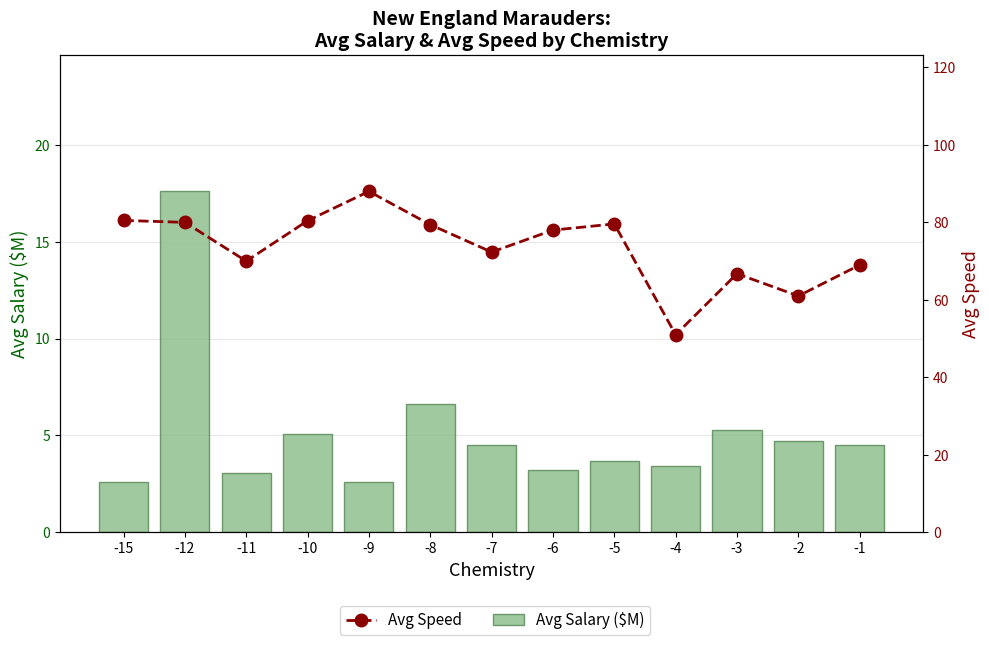

What is the value of the Avg Salary ($M) bar at the 9th from the left?

3.7